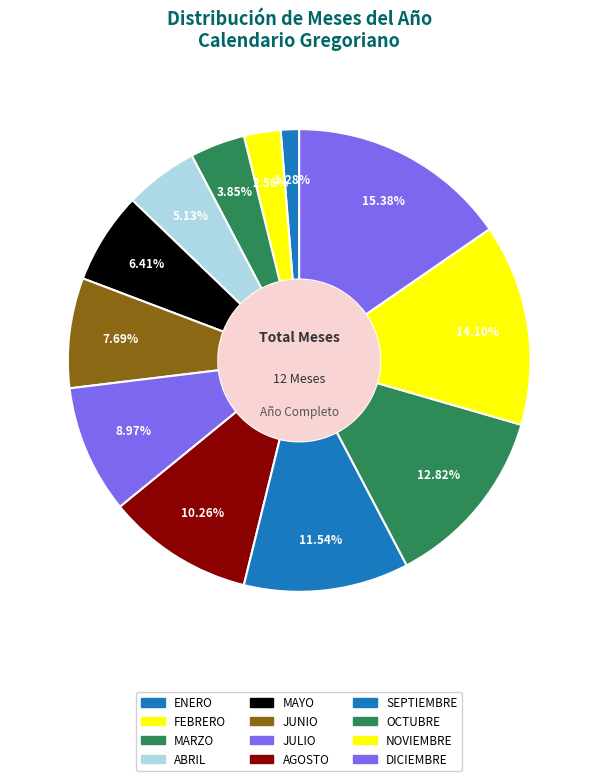

Count the number of slices in the pie.

12